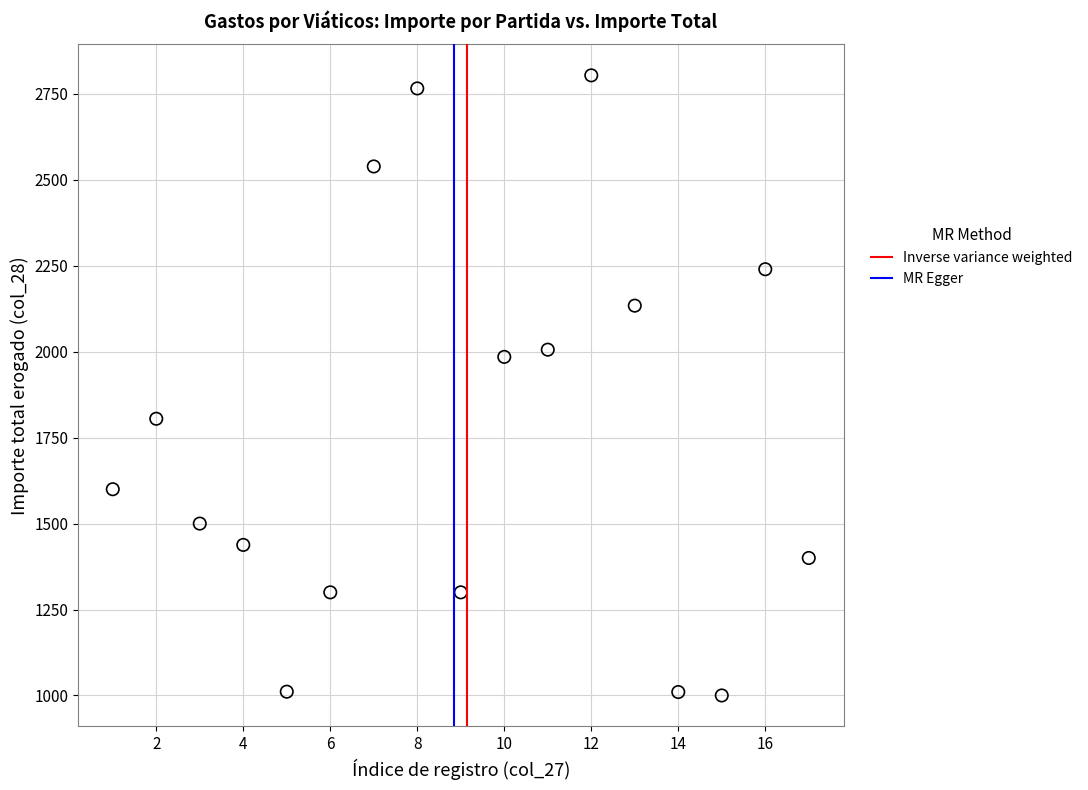

What is the range of Y values (max minus min)?

1804